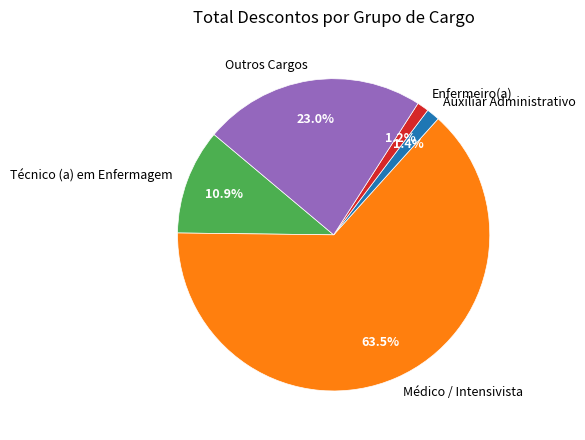

Which category has the biggest portion of the pie?

Médico / Intensivista